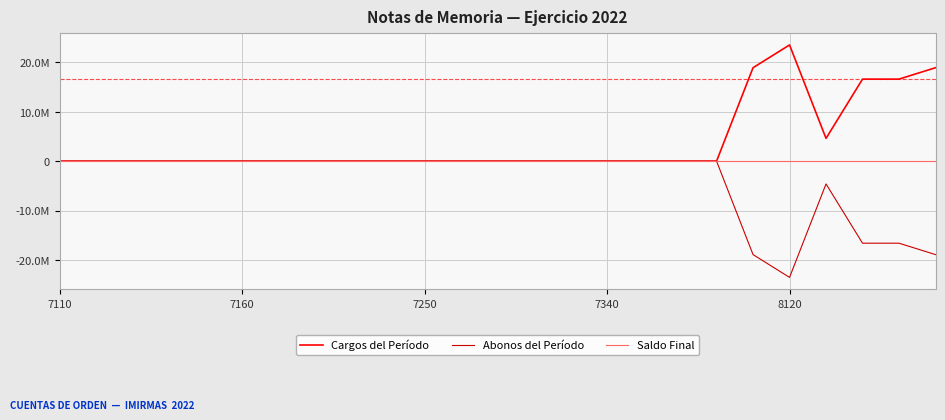

What are all the series names shown in the legend?

Cargos del Período, Abonos del Período, Saldo Final